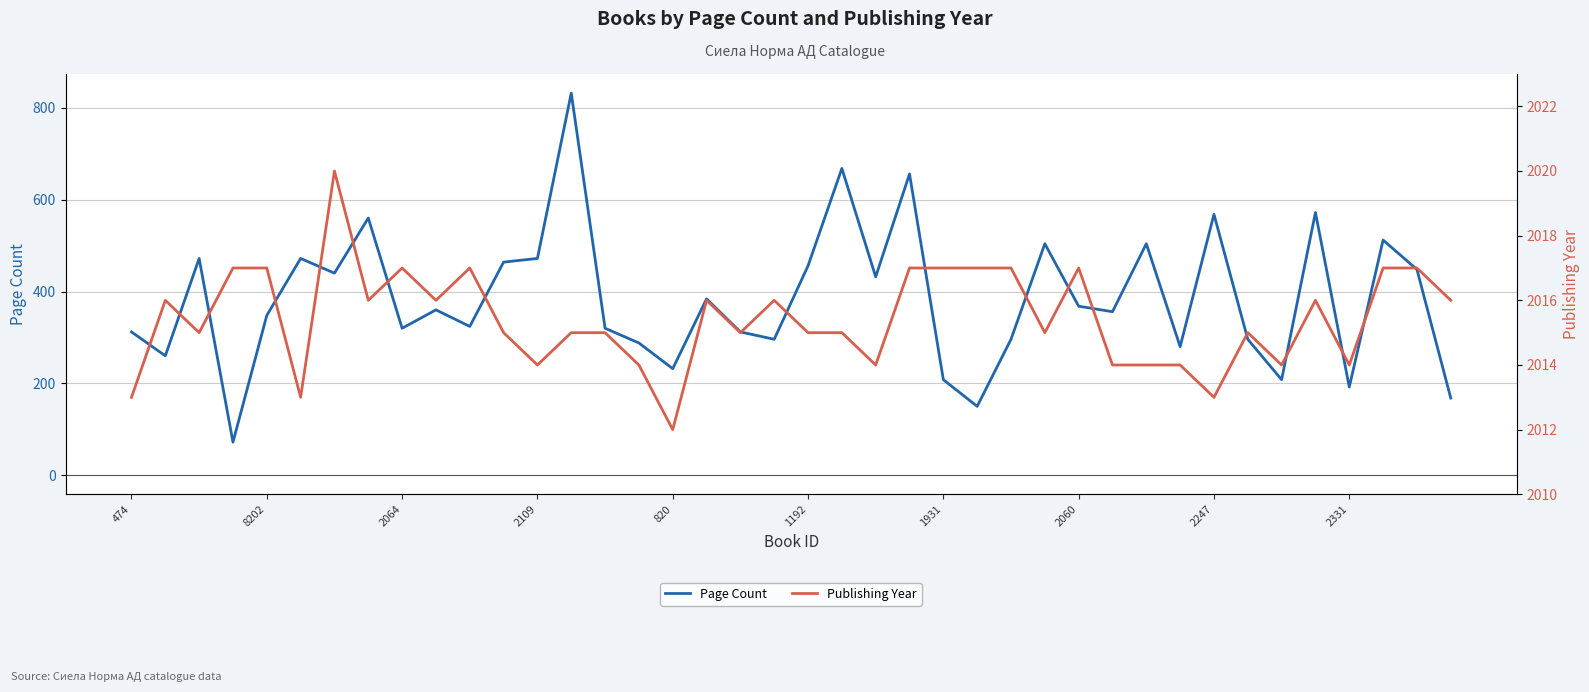

How many data points does each series have?

40